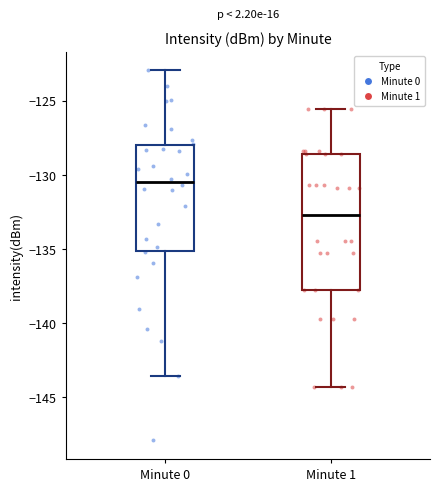

Reading left to right, transcribe this box plot: for each box, give where its median line is, the range the box spans, and where its two whiskers end, as read against the y-axis. The values are not printed on the chart, so give them approximately, as read against the axis.

Minute 0: median -130.5, box -135.0 to -128.0, whiskers -143.5 to -123.0
Minute 1: median -132.5, box -137.5 to -128.5, whiskers -144.5 to -125.5